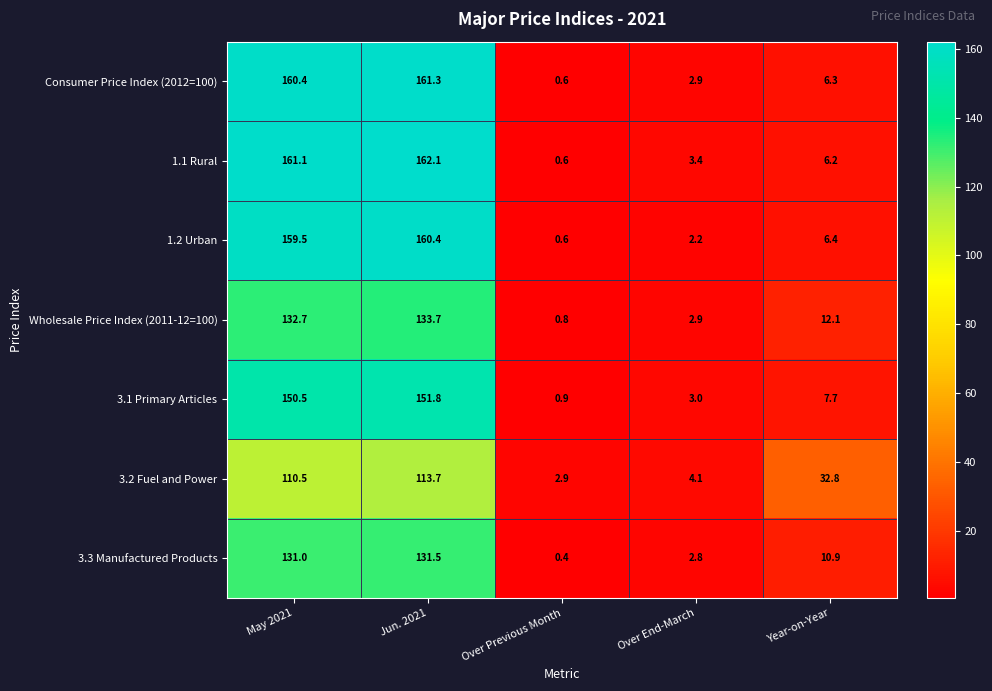

Between May 2021 and Over End-March, which series saw the biggest shift?

1.1 Rural